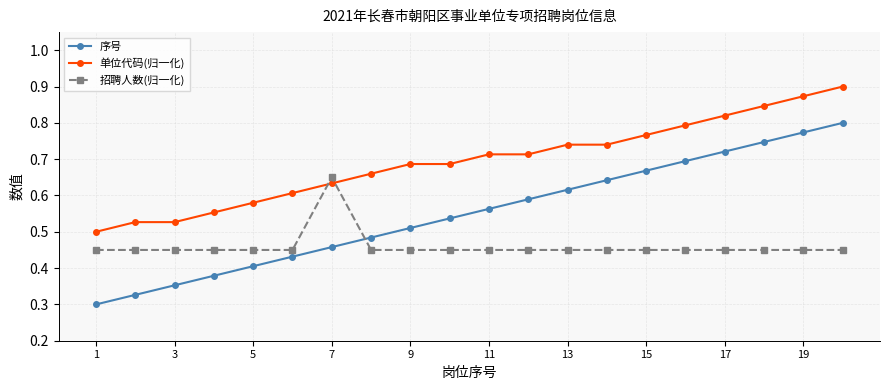

At how many categories does at least one series exceed 0?

20